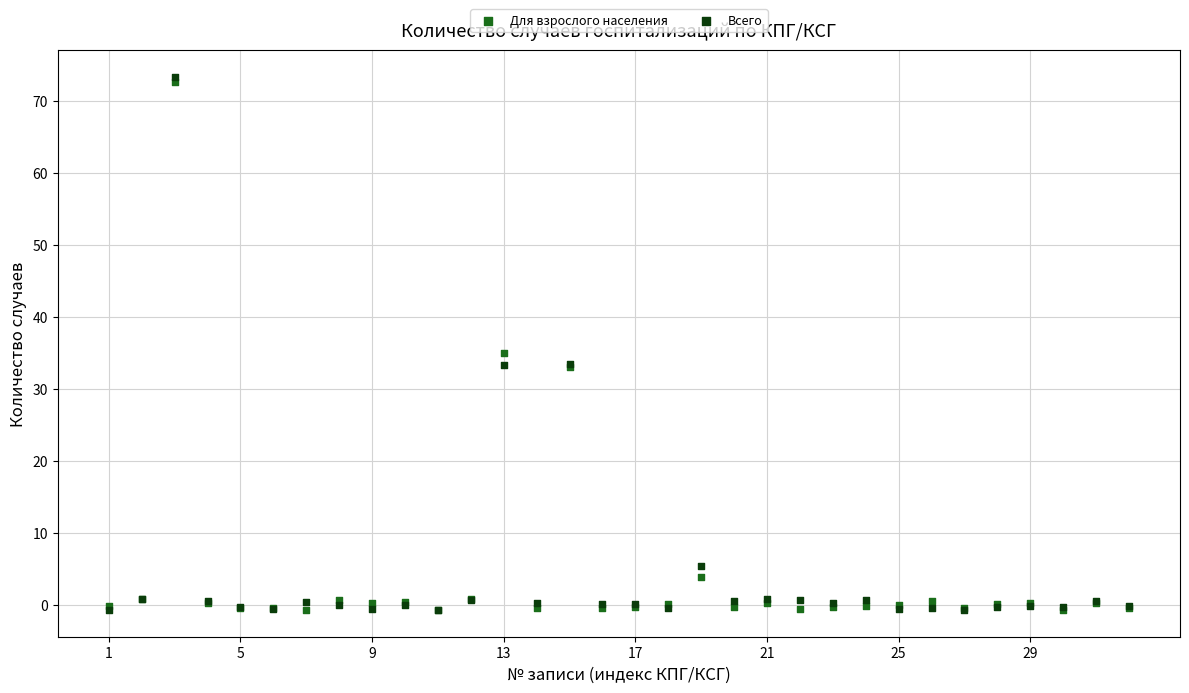

Across all series, what Y value is closest to 36?

35.0